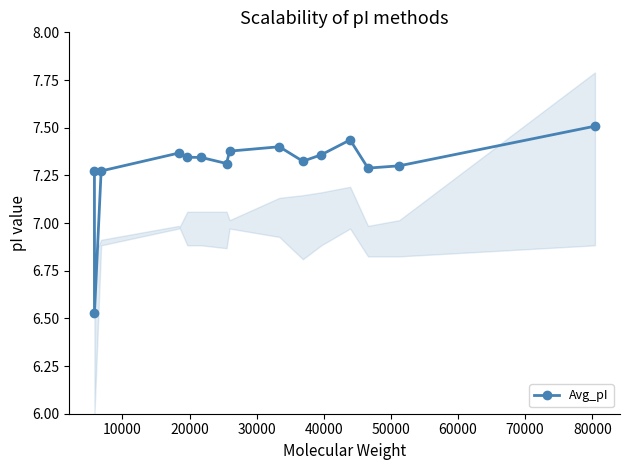

How many Avg_pI values are between 7 and 8?

14